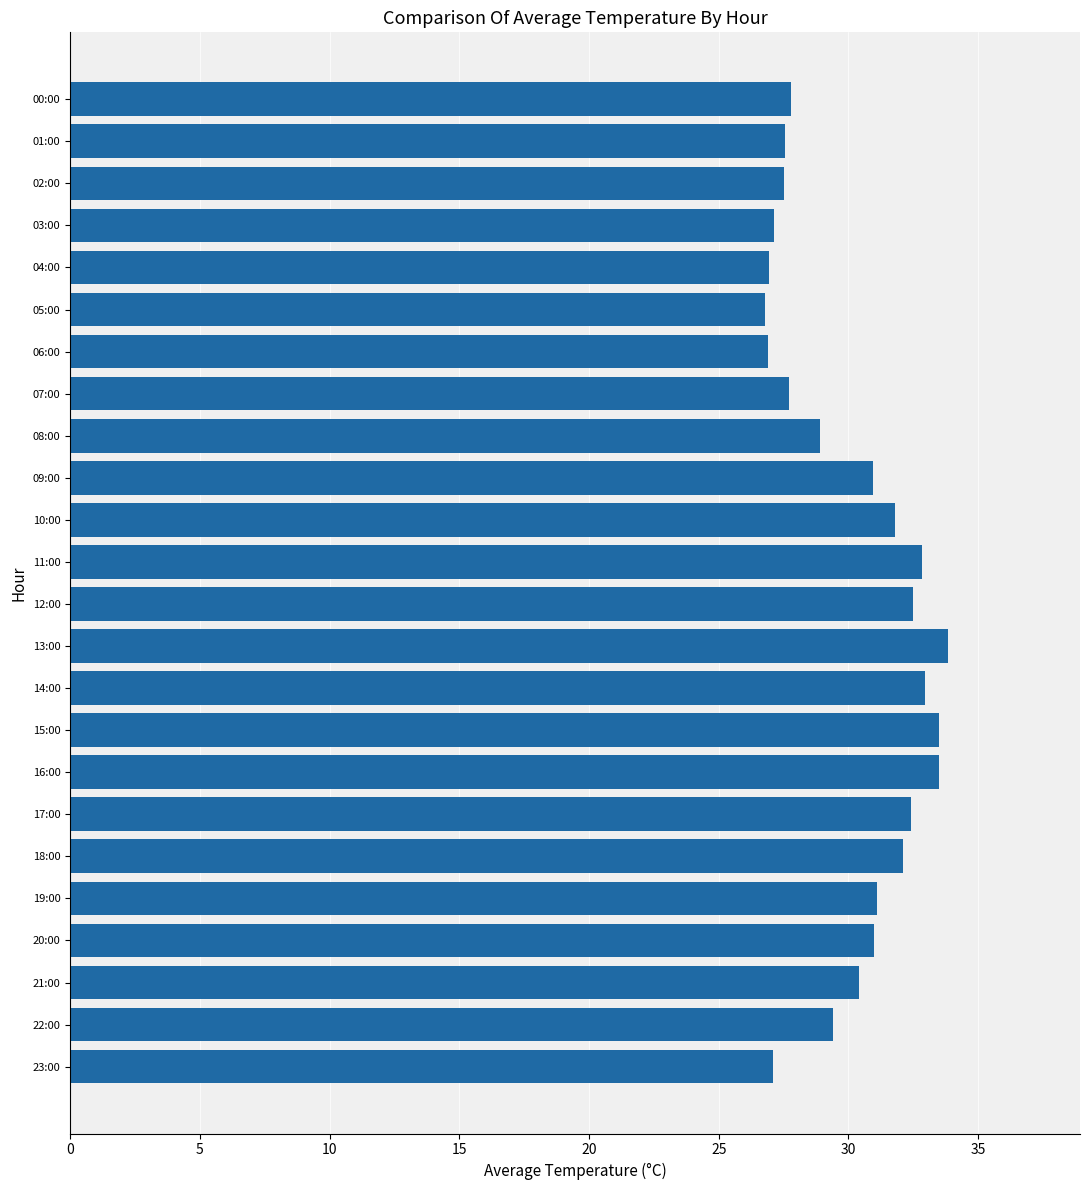

How many bars are there in total?

24